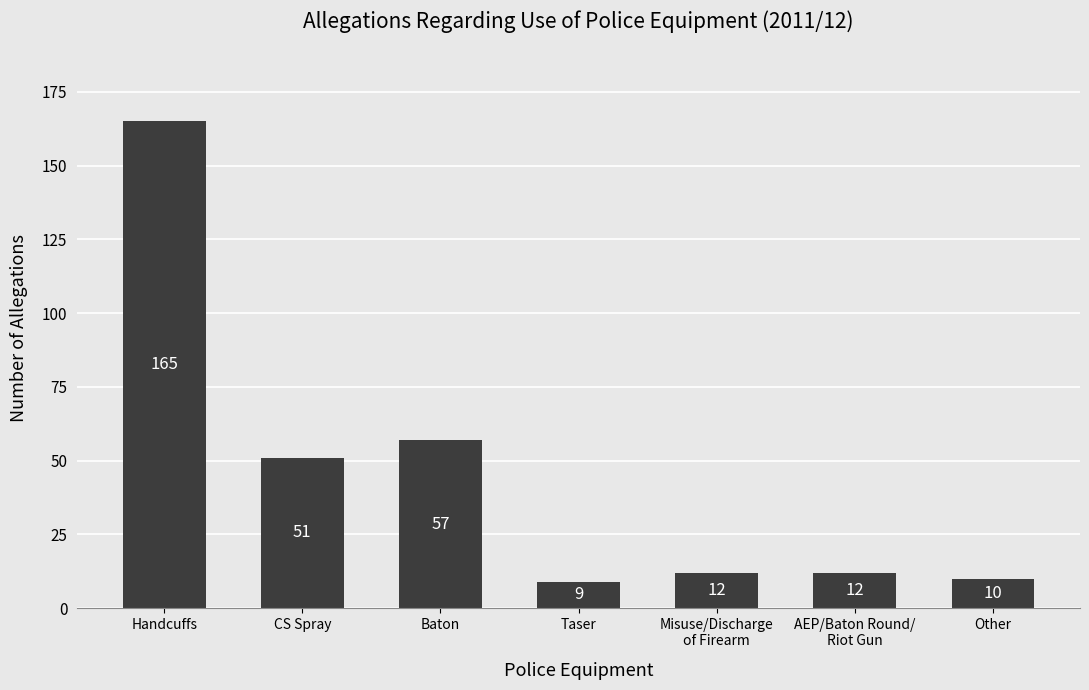

What is the sum of the values at Other and CS Spray?

61